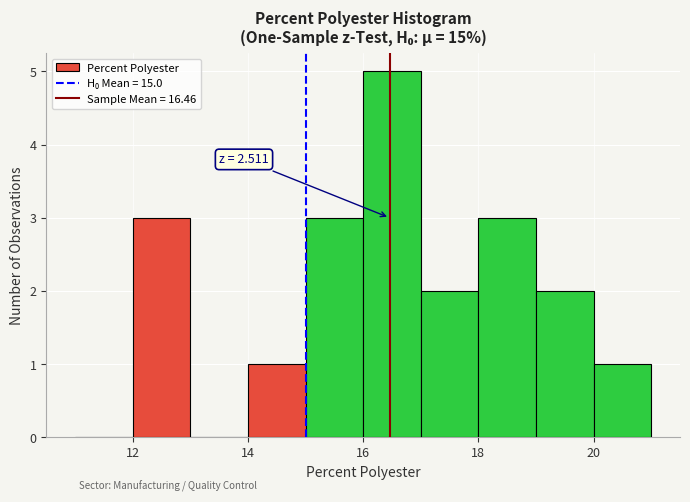

Over which range of the x-axis is the bar tallest?

16 to 17